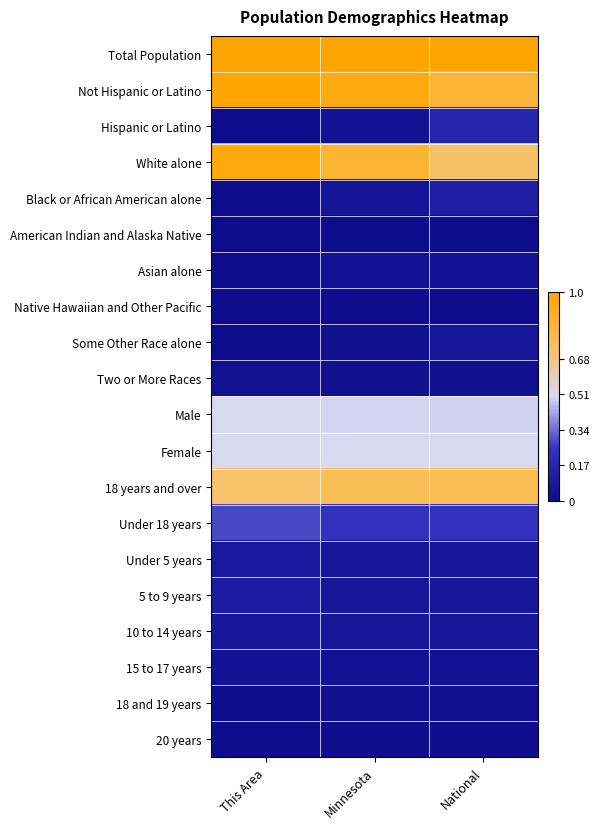

How many series are shown in this chart?

20